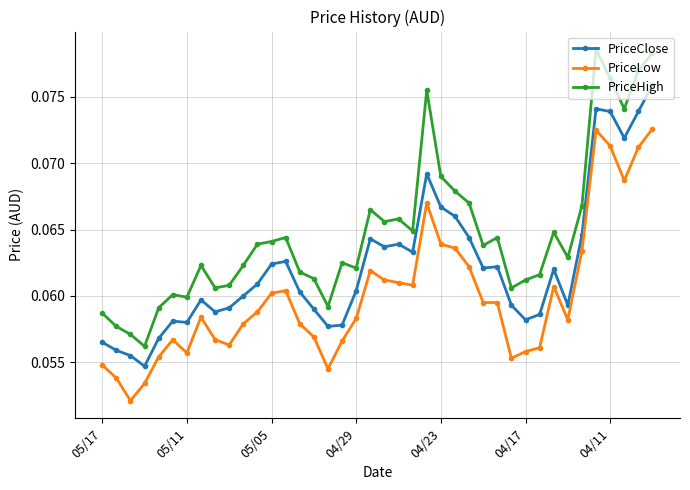

Rank the series by their average value, from highest to lowest.

PriceHigh, PriceClose, PriceLow